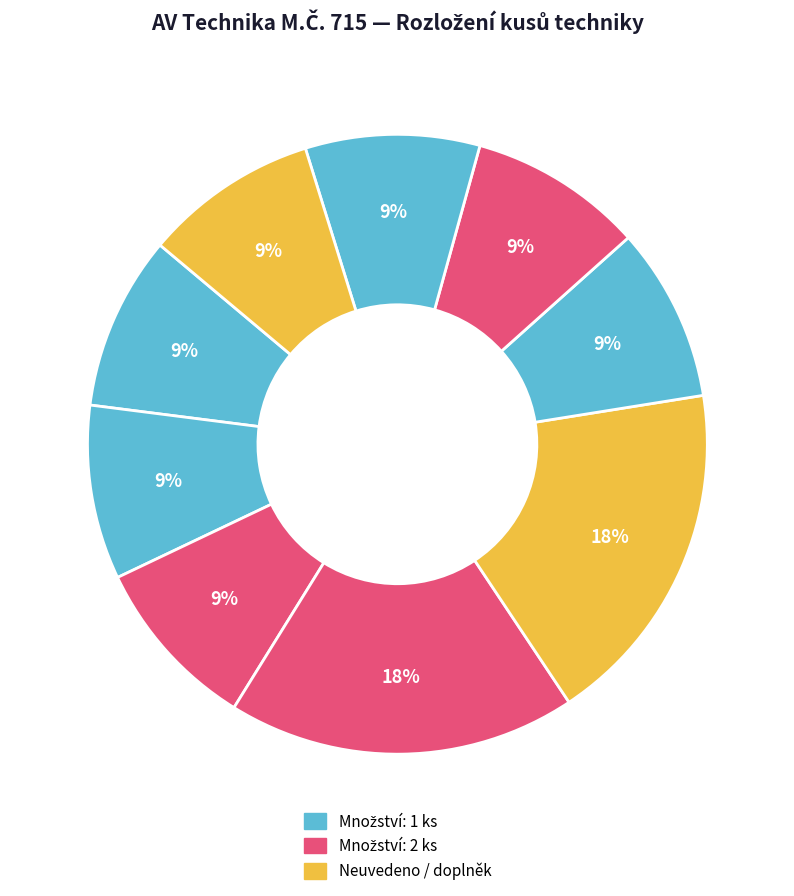

How many segments does this pie chart have?

9